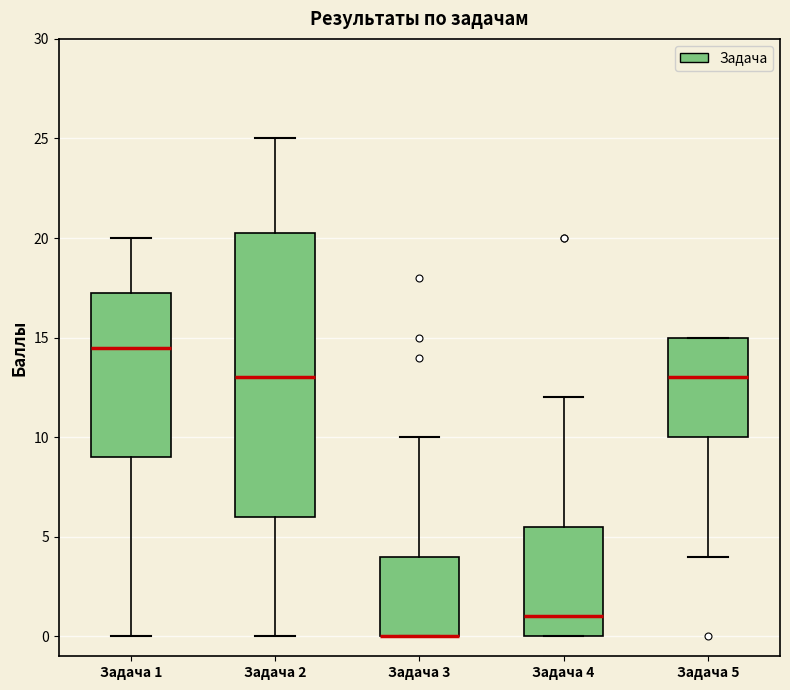

Reading left to right, transcribe this box plot: for each box, give where its median line is, the range the box spans, and where its two whiskers end, as read against the y-axis. The values are not printed on the chart, so give them approximately, as read against the axis.

Задача 1: median 14.5, box 9.0 to 17.5, whiskers 0.0 to 20.0
Задача 2: median 13.0, box 6.0 to 20.5, whiskers 0.0 to 25.0
Задача 3: median 0.0 (drawn on the box's lower edge), box 0.0 to 4.0, whiskers 0.0 to 10.0
Задача 4: median 1.0, box 0.0 to 5.5, whiskers 0.0 to 12.0
Задача 5: median 13.0, box 10.0 to 15.0, whiskers 4.0 to 15.0